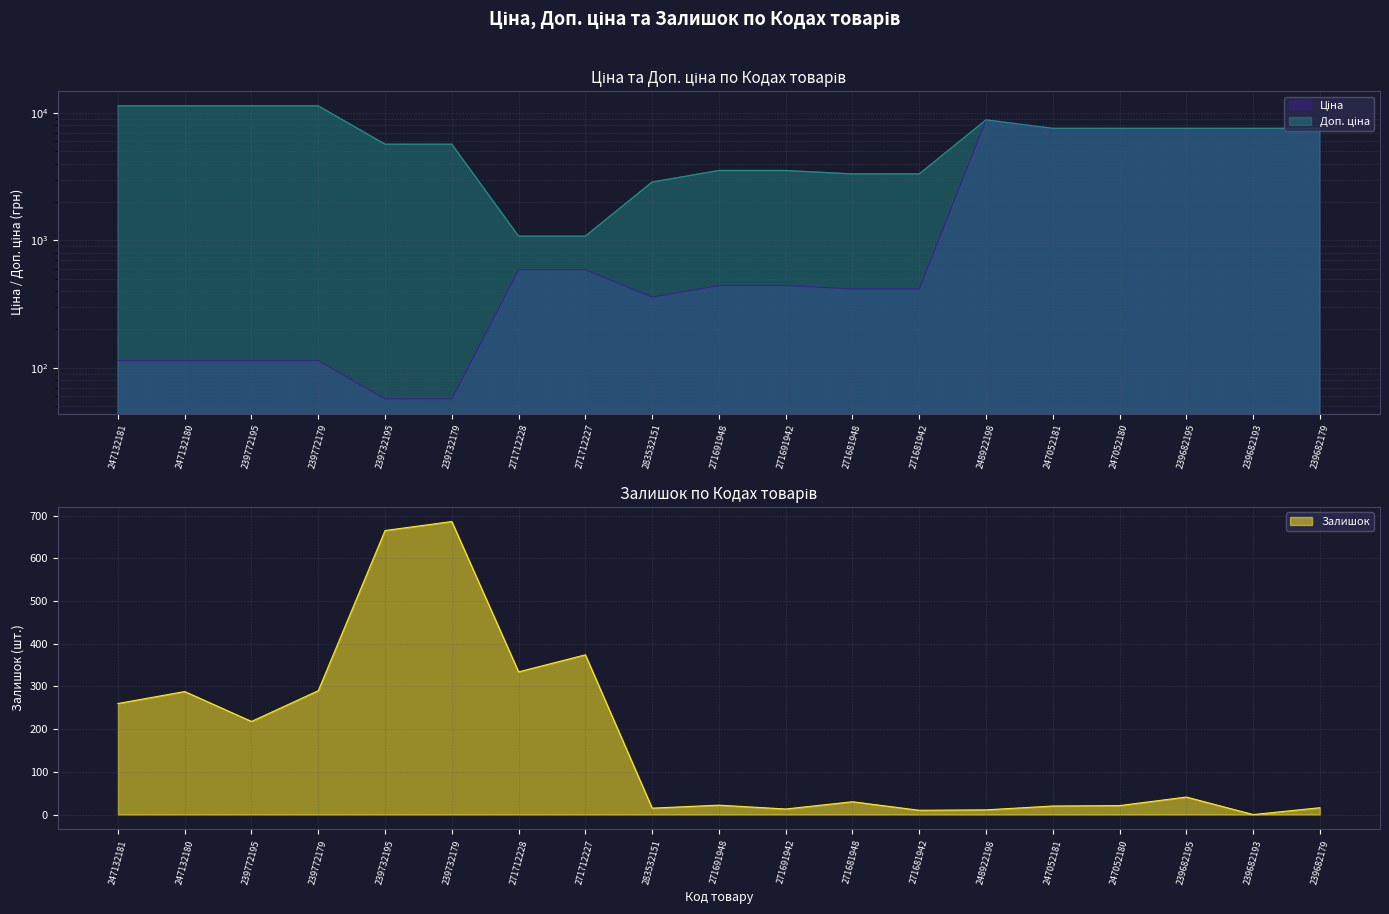

What is the total value across all series at 239772179?

11814.1